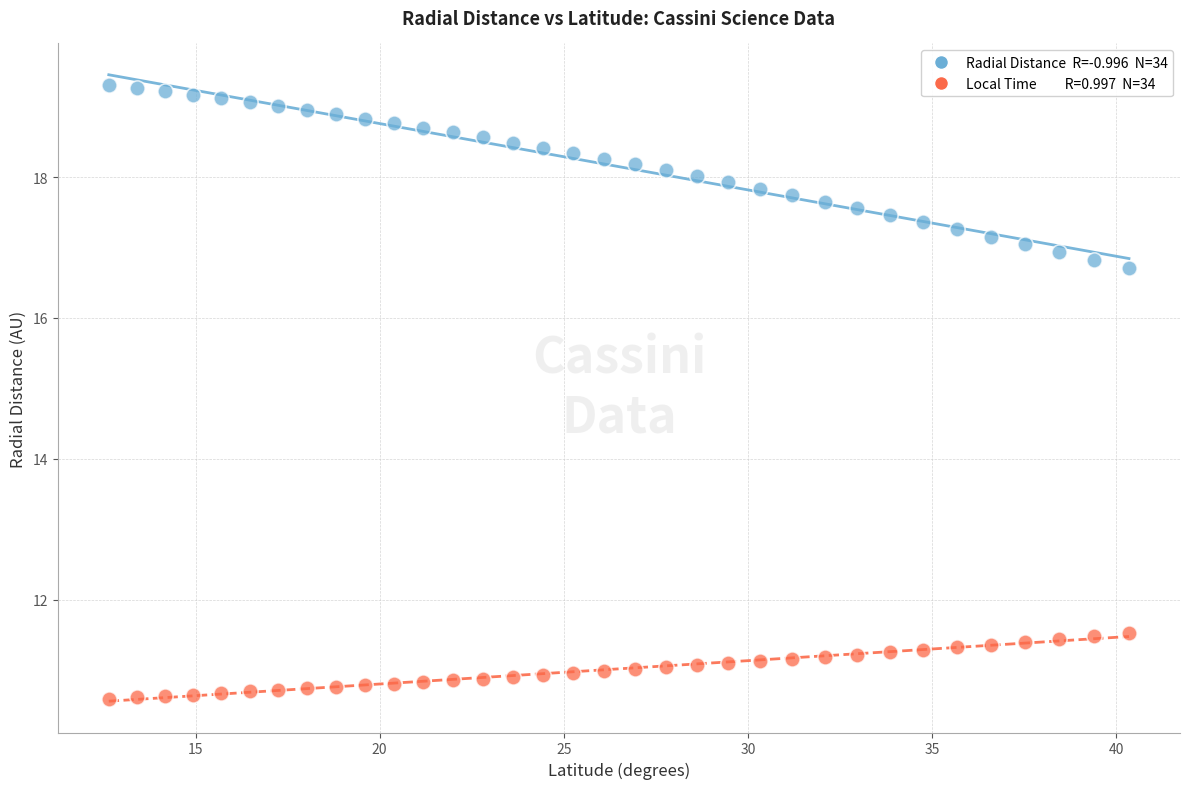

Across all data points, what is the range of X values (max minus min)?

27.7